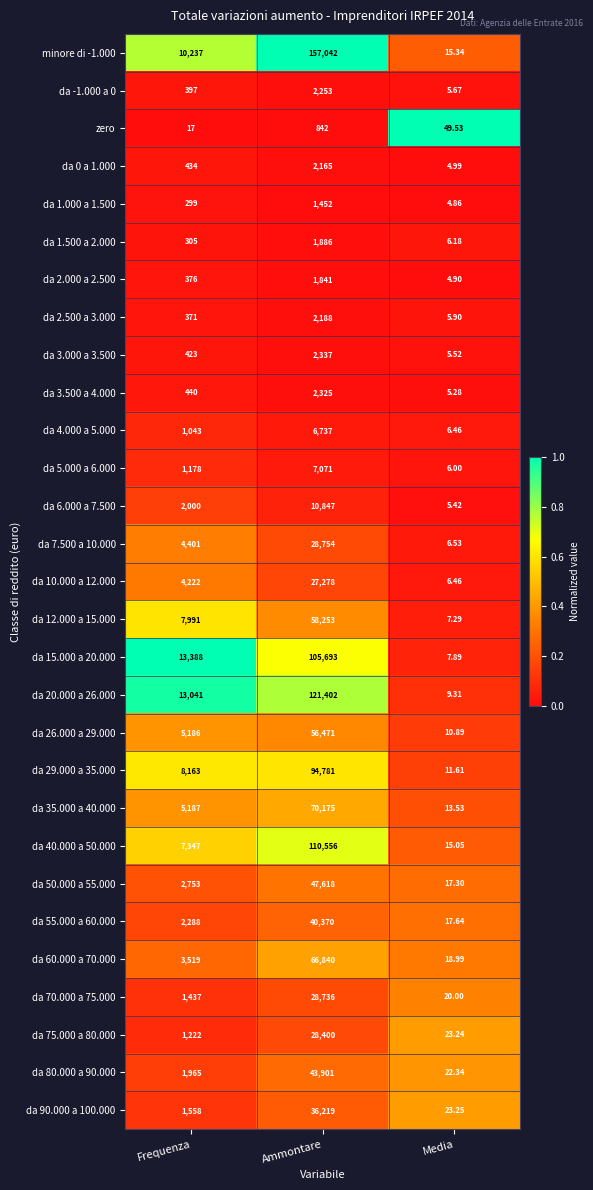

What is the total value across all series at Ammontare?

1164433.0